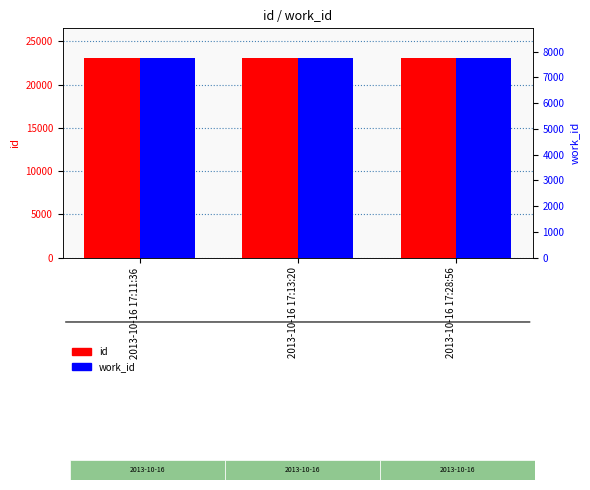

Which category has the highest value in the work_id series?

2013-10-16 17:28:56